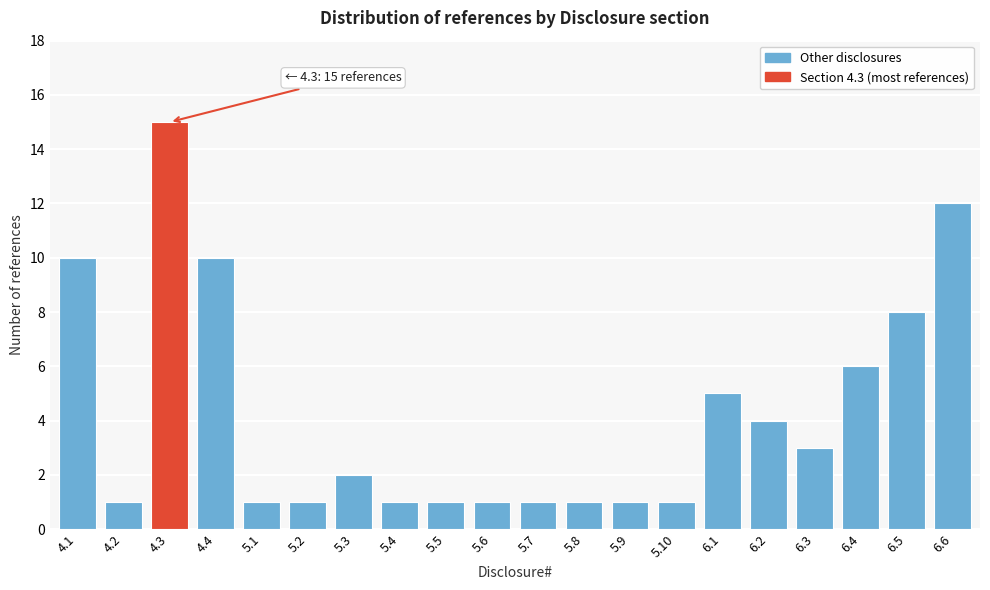

Reading left to right, extract all data points from this chart.

10	1	15	10	1	1	2	1	1	1	1	1	1	1	5	4	3	6	8	12